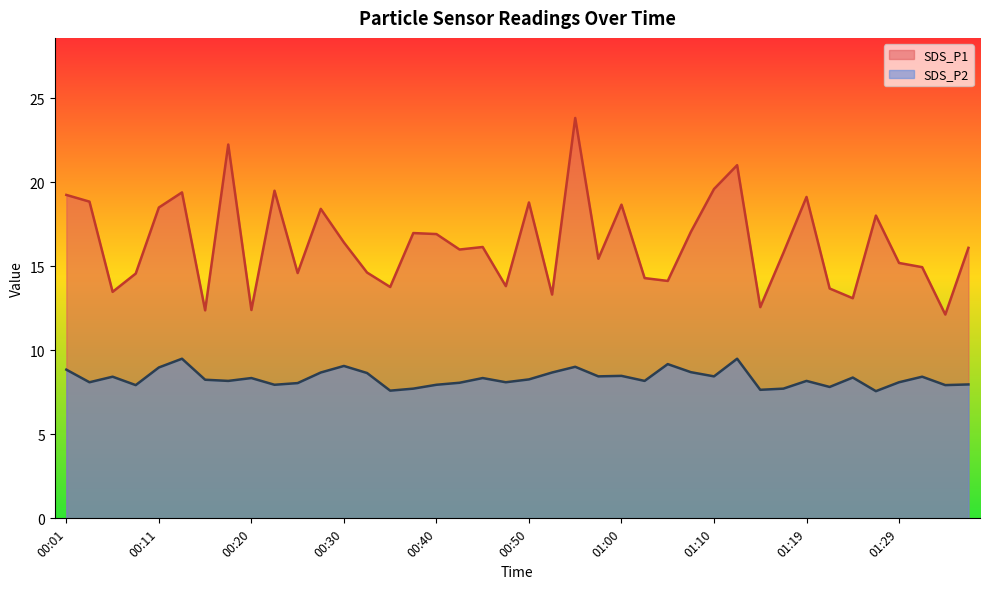

Is it true that SDS_P2 equals 12.4 at 00:13?

False